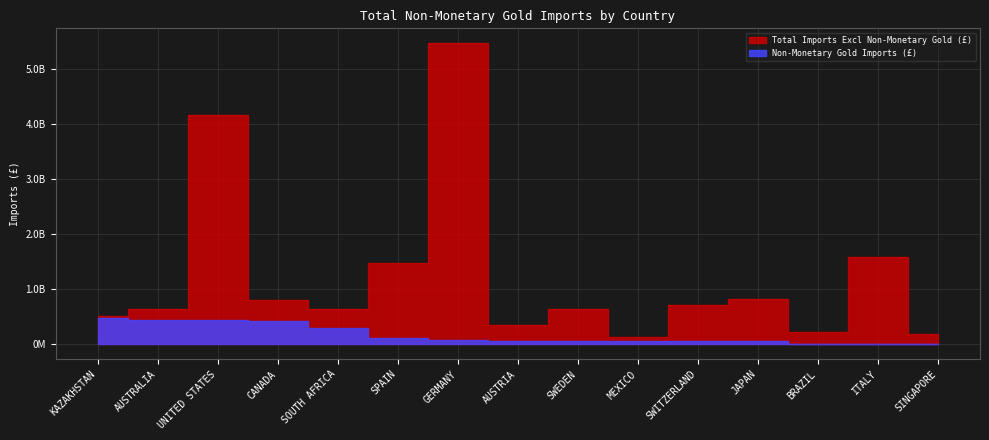

What is the sum of all Non-Monetary Gold Imports (£) values?

2556787793